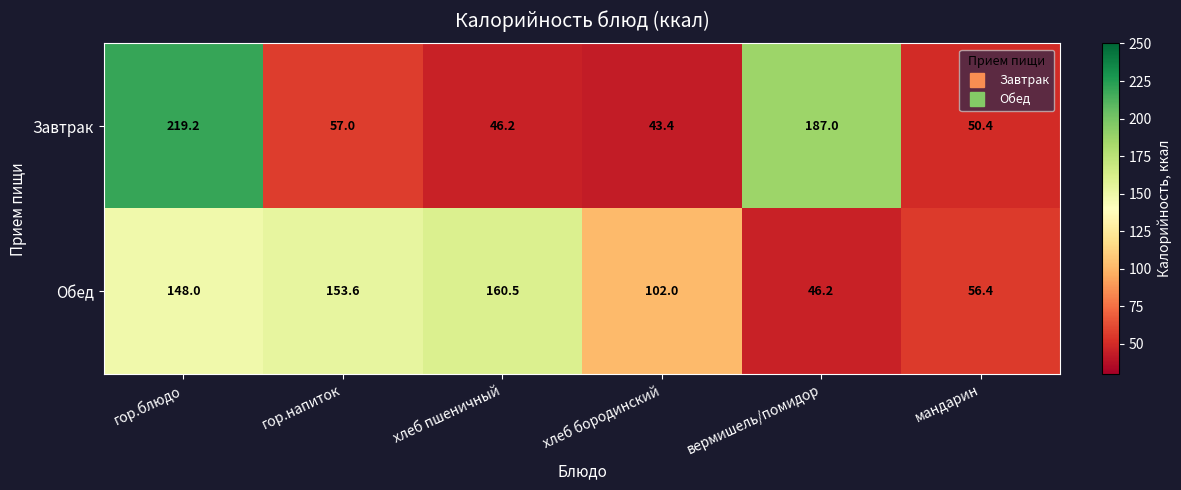

Where is Обед nearest to the value 103?

хлеб бородинский